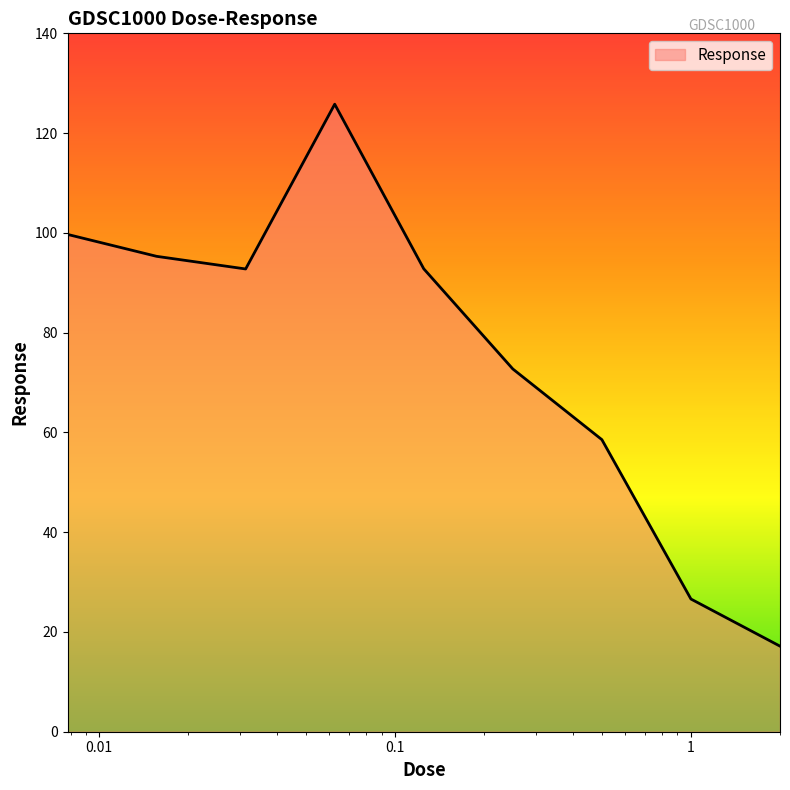

What is the difference between the maximum and minimum values?

108.6